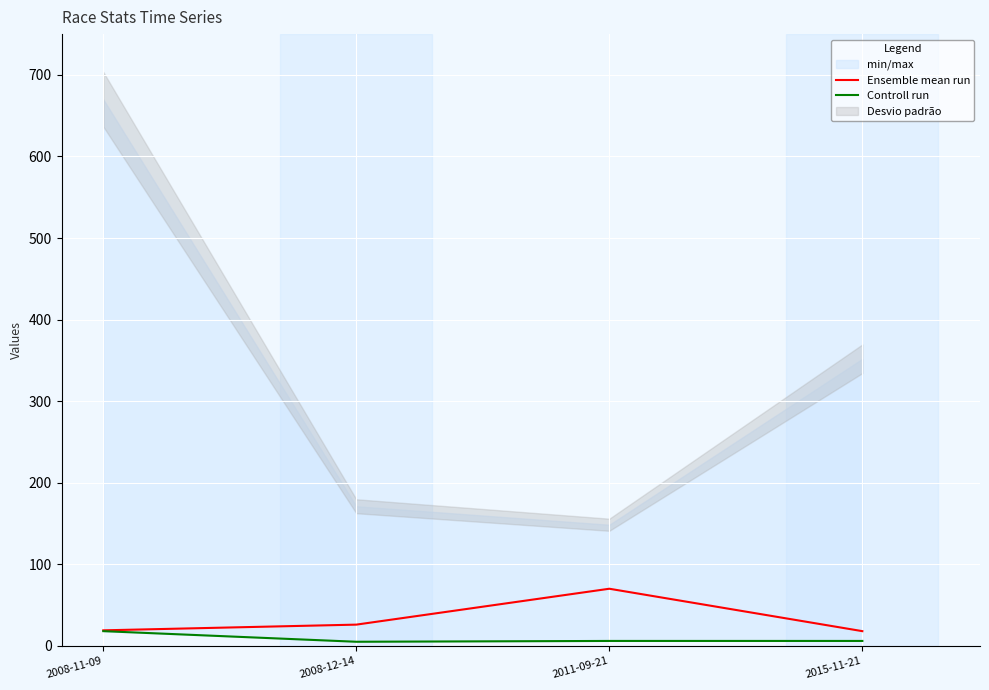

True or false: Controll run and Ensemble mean run intersect in this chart.

False